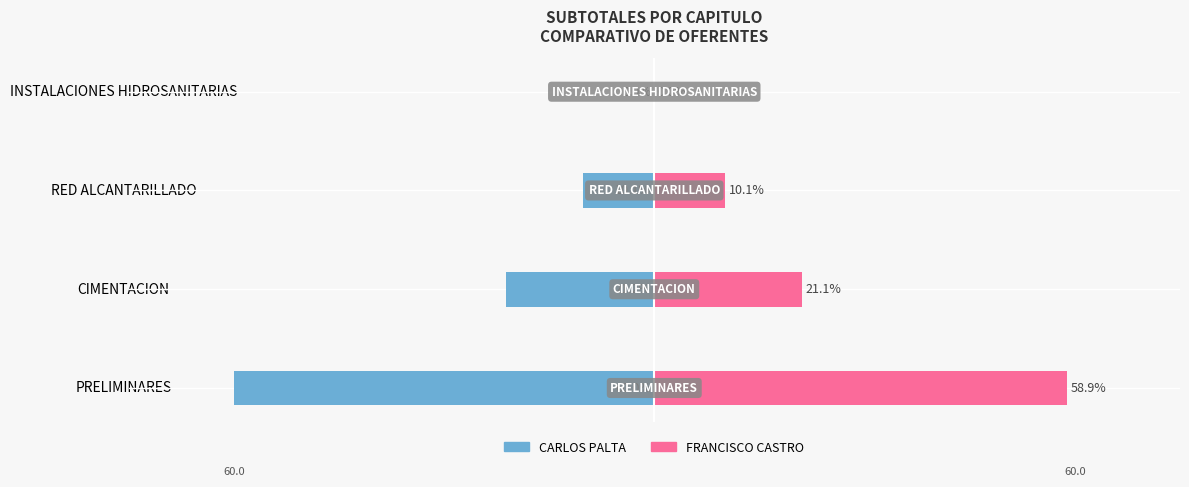

What is the difference between the maximum and minimum values in the FRANCISCO CASTRO series?

58.9